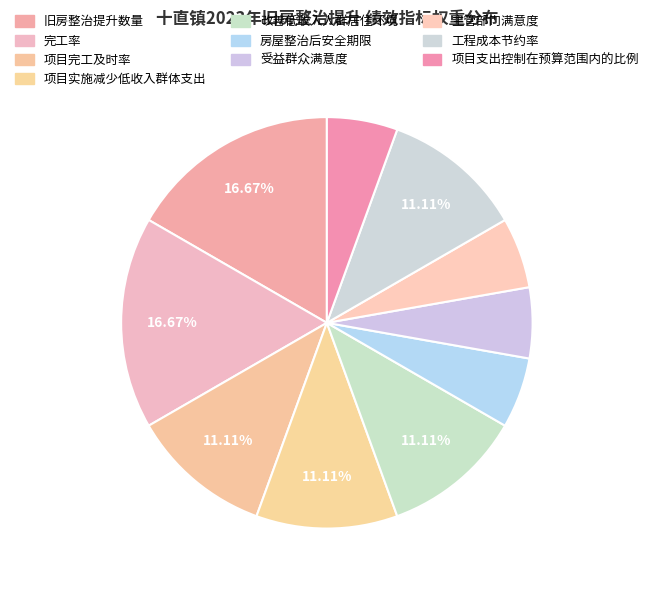

The 项目完工及时率 slice represents 11% of the pie. True or false?

True